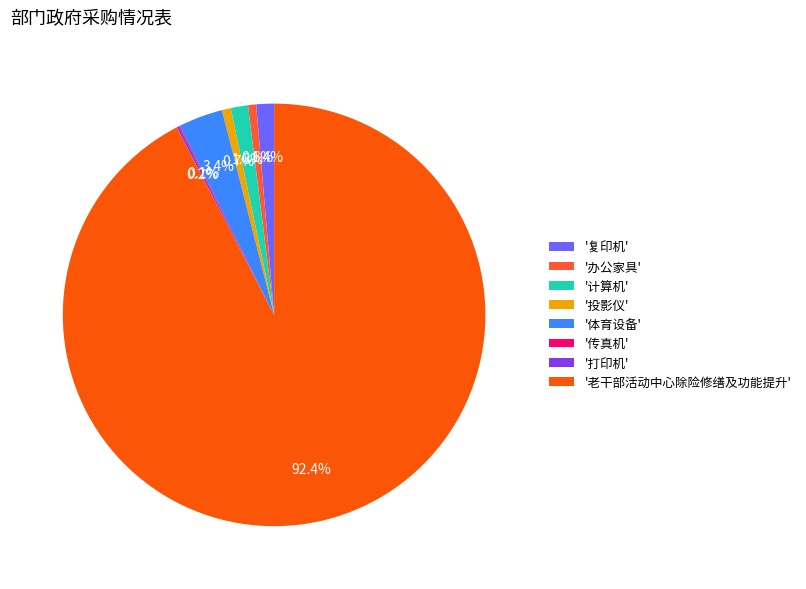

Which slice represents more than half of the pie?

'老干部活动中心除险修缮及功能提升'